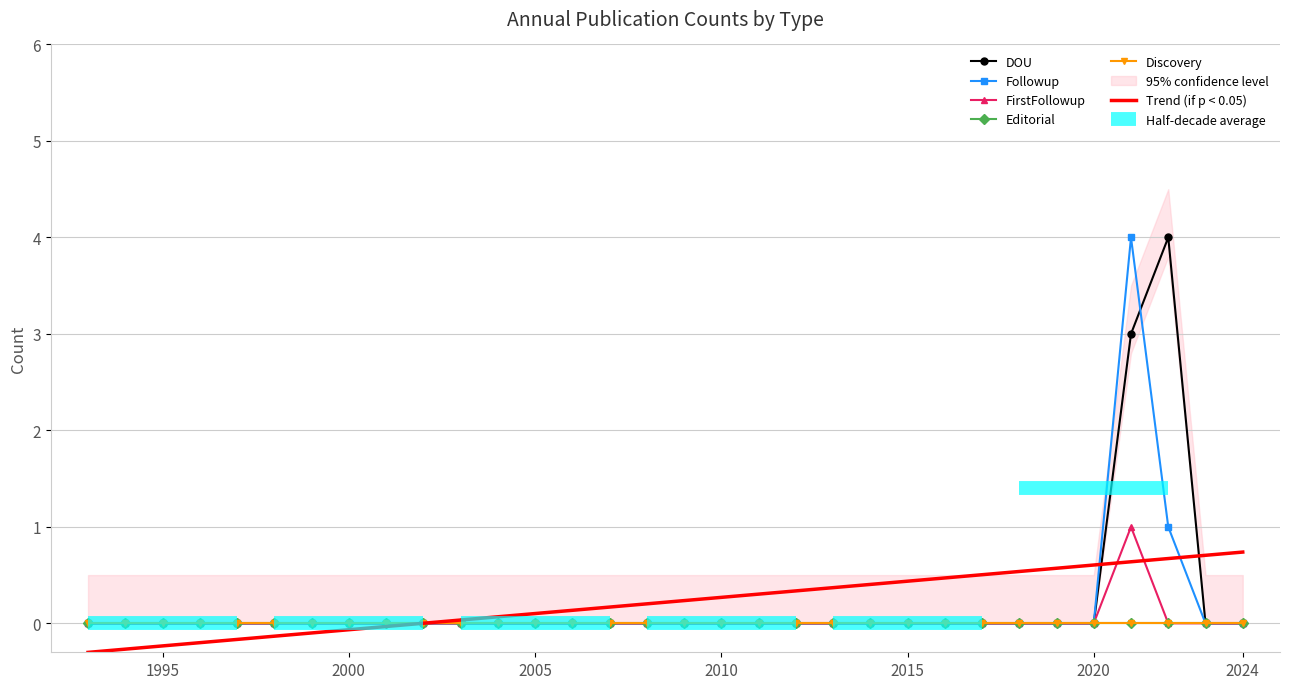

How many data points does each series have?

32